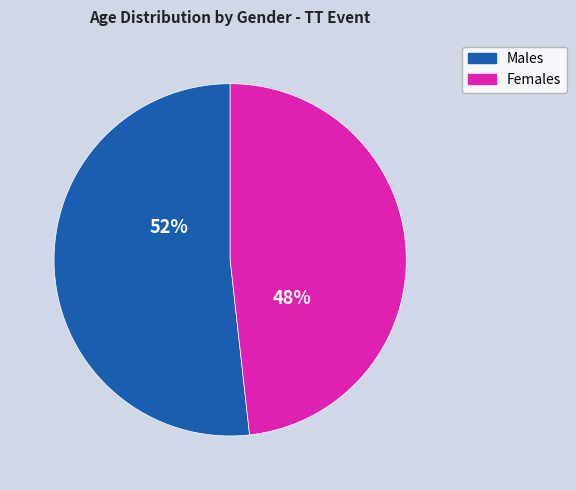

To the nearest percent, what is the average slice percentage?

50%